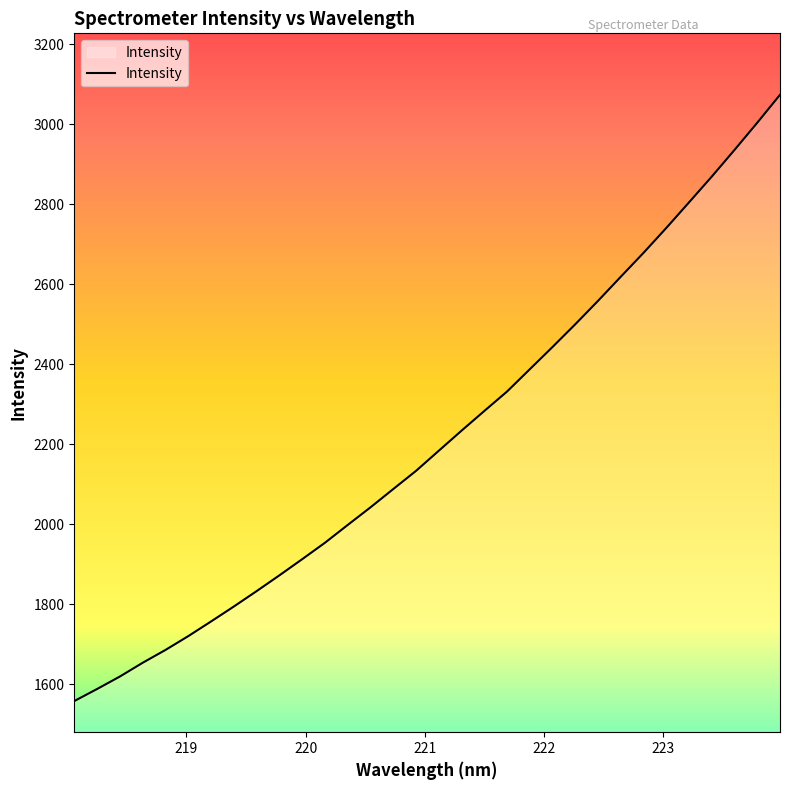

How many distinct data groups are displayed?

1